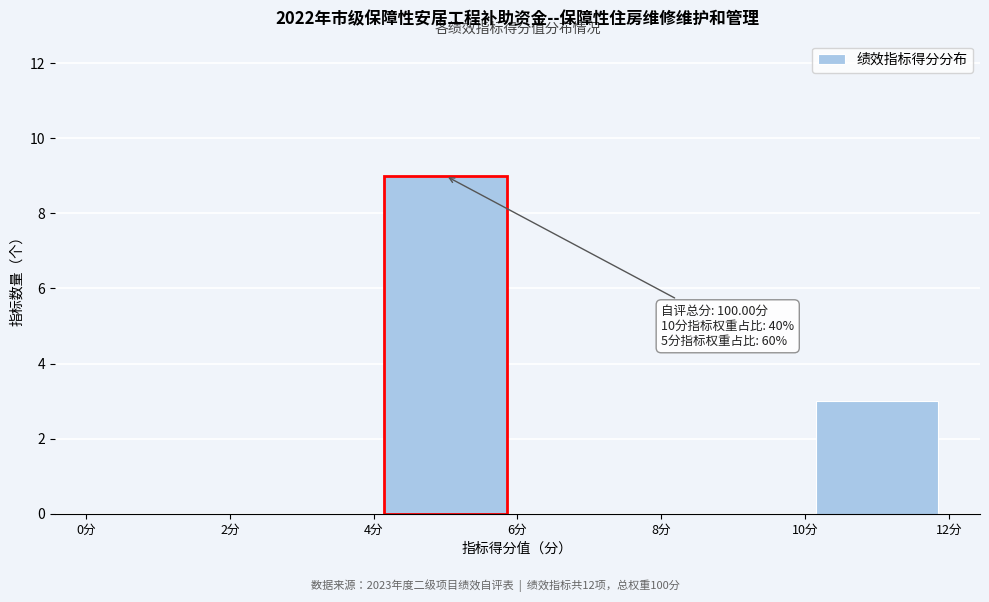

Which range on the x-axis has the tallest bar?

4 to 6